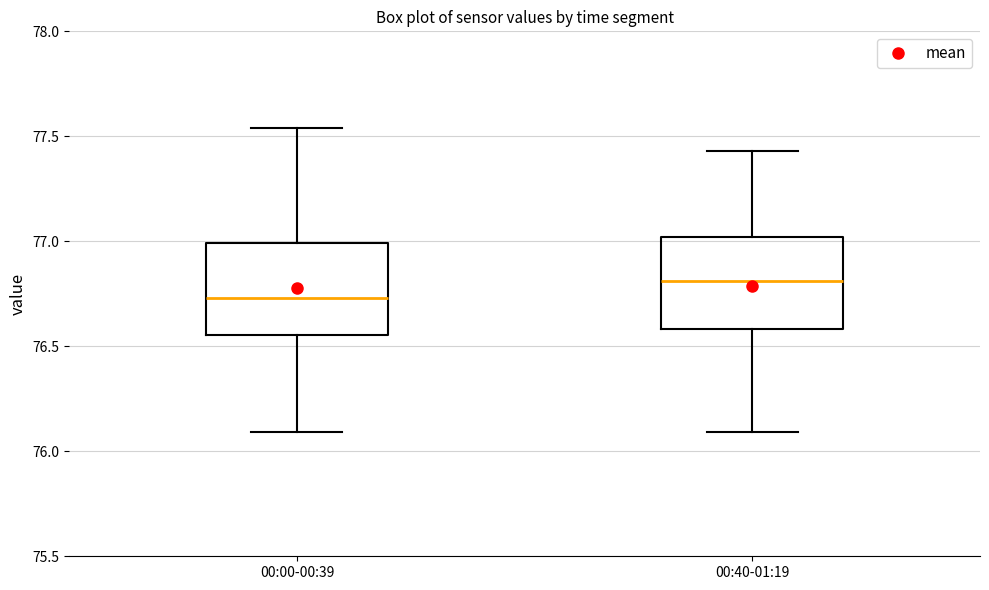

Where does the lower whisker of the box for 00:40-01:19 end on the y-axis? The values are not printed on the chart, so give them approximately, as read against the axis.

76.10